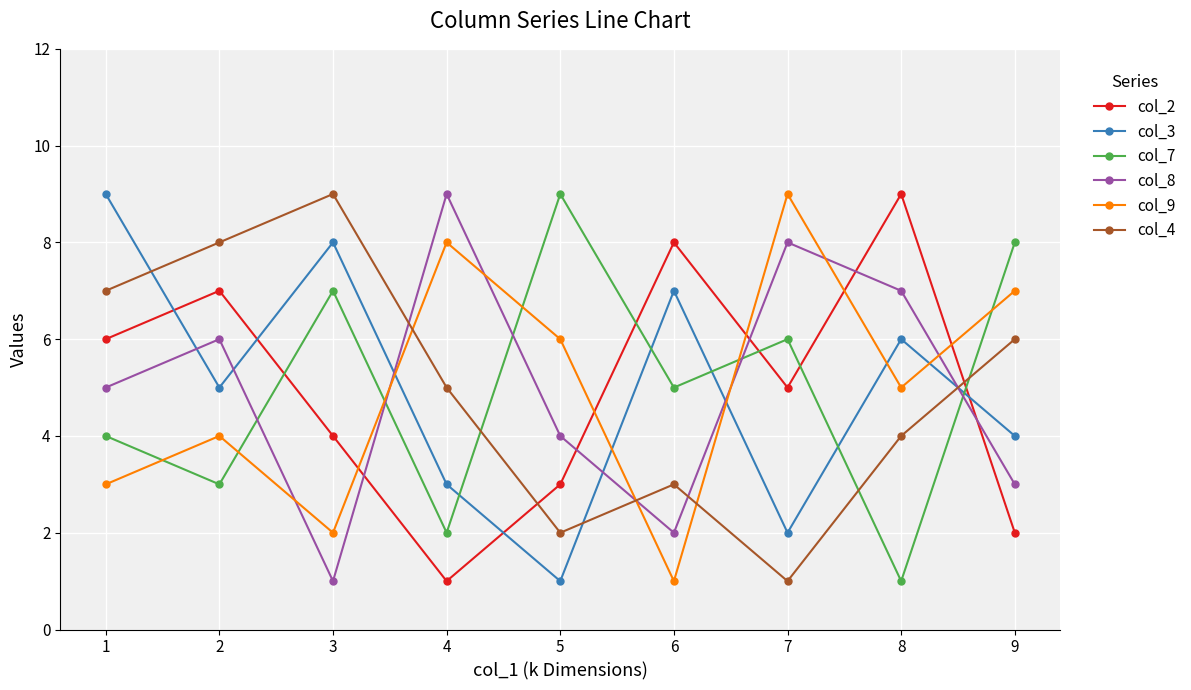

At which category does col_2 reach its first local valley?

4